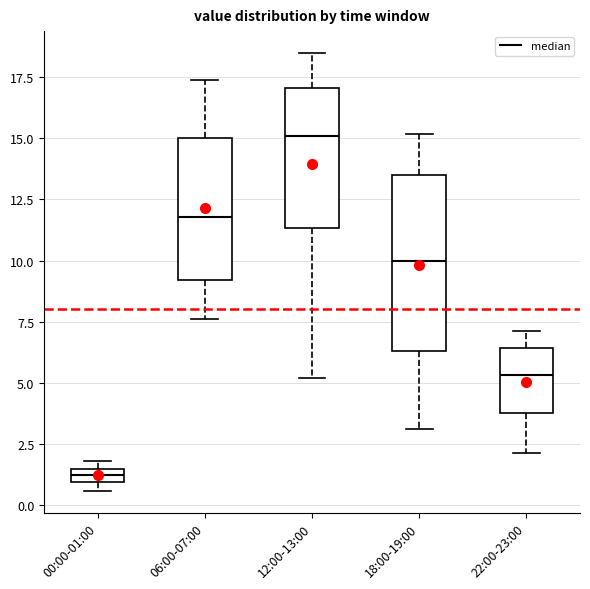

Where is the lower edge of the box for 00:00-01:00 on the y-axis? The values are not printed on the chart, so give them approximately, as read against the axis.

1.0